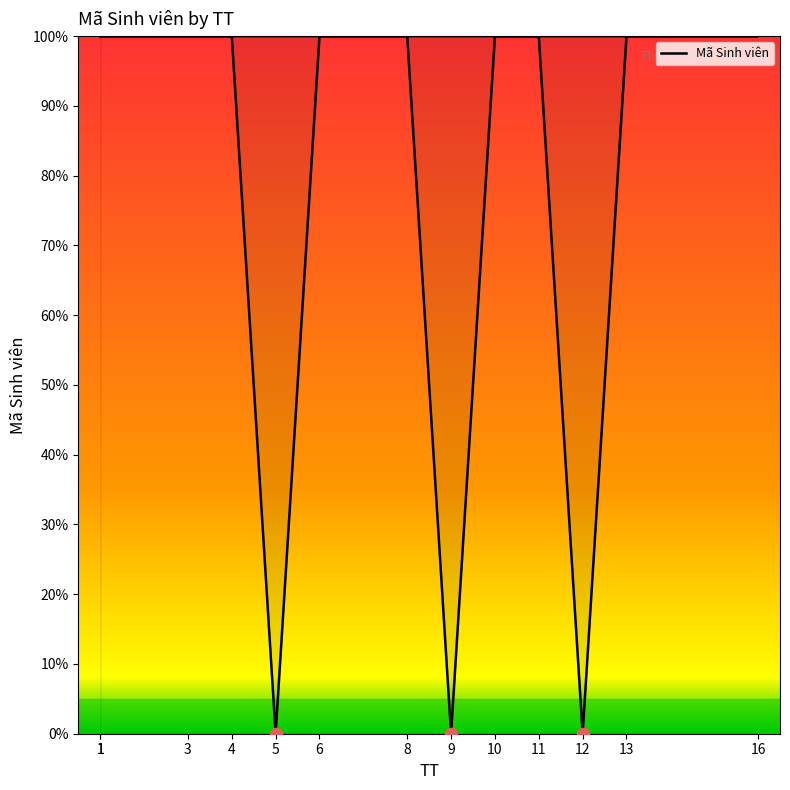

What is the ratio of the value at 1 to the value at 13?

1.0